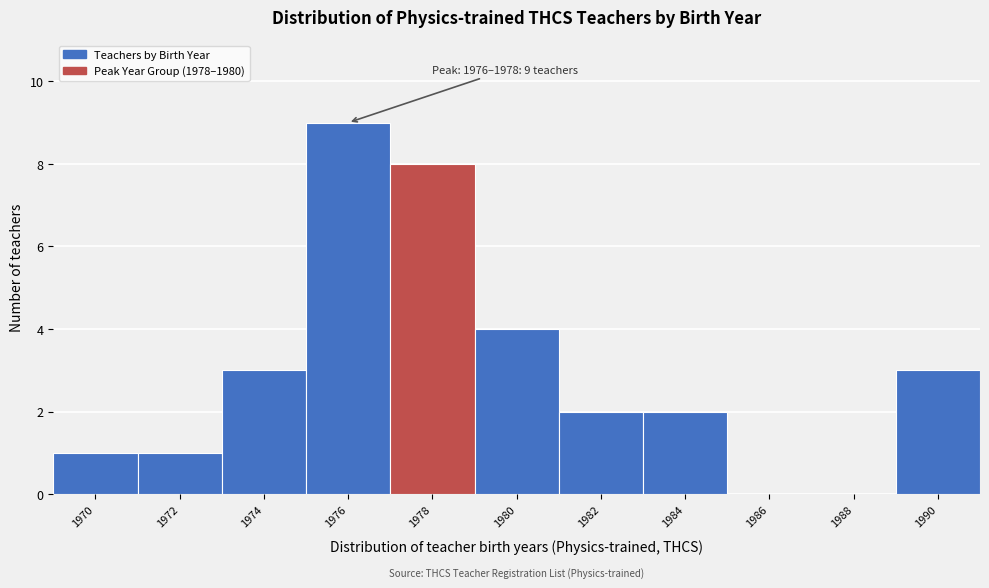

Reading right to left, what are all the values shown in this chart?

1990=3	1988=0	1986=0	1984=2	1982=2	1980=4	1978=8	1976=9	1974=3	1972=1	1970=1